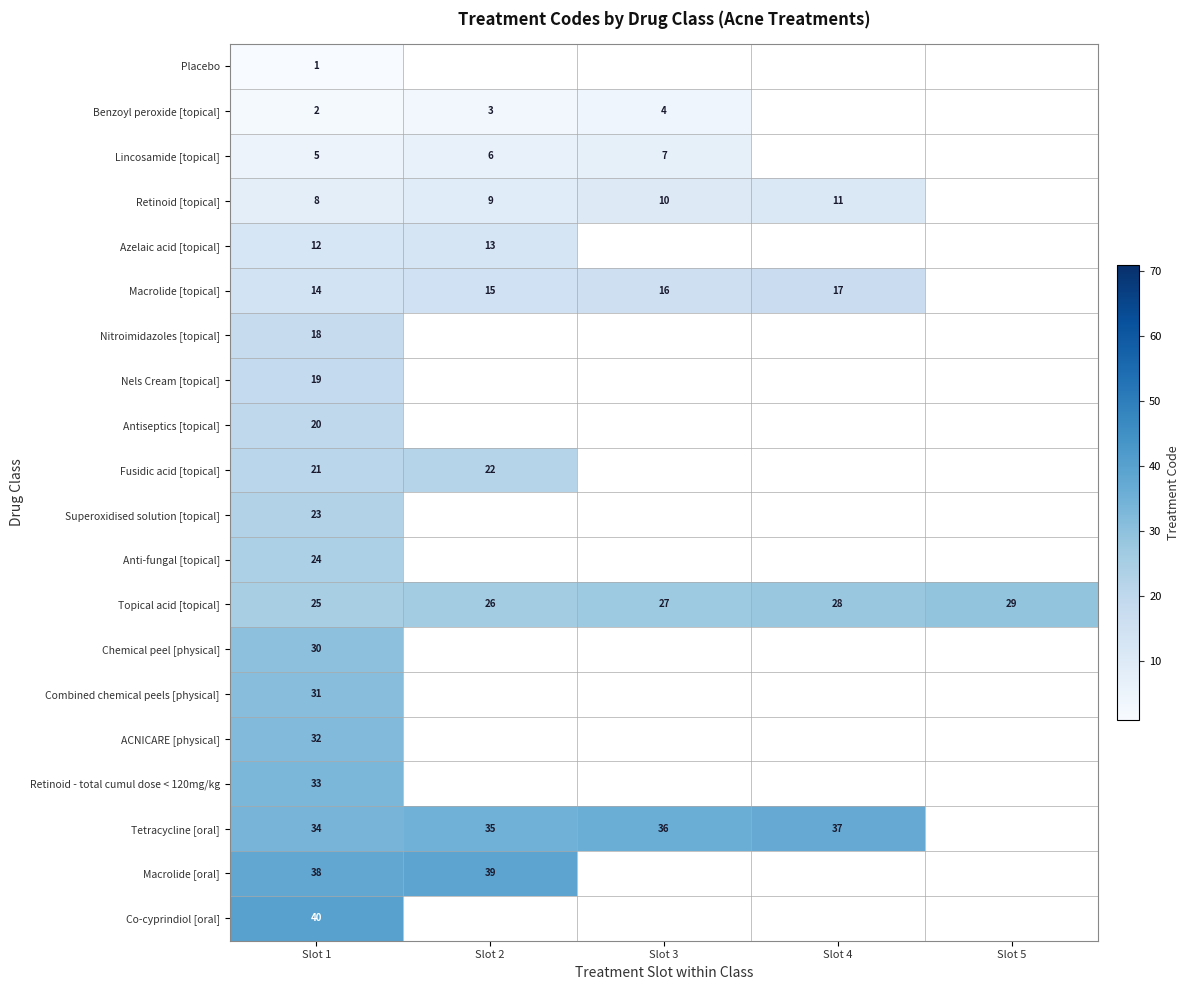

The Combined chemical peels [physical] series shows 31 at Slot 1. True or false?

True